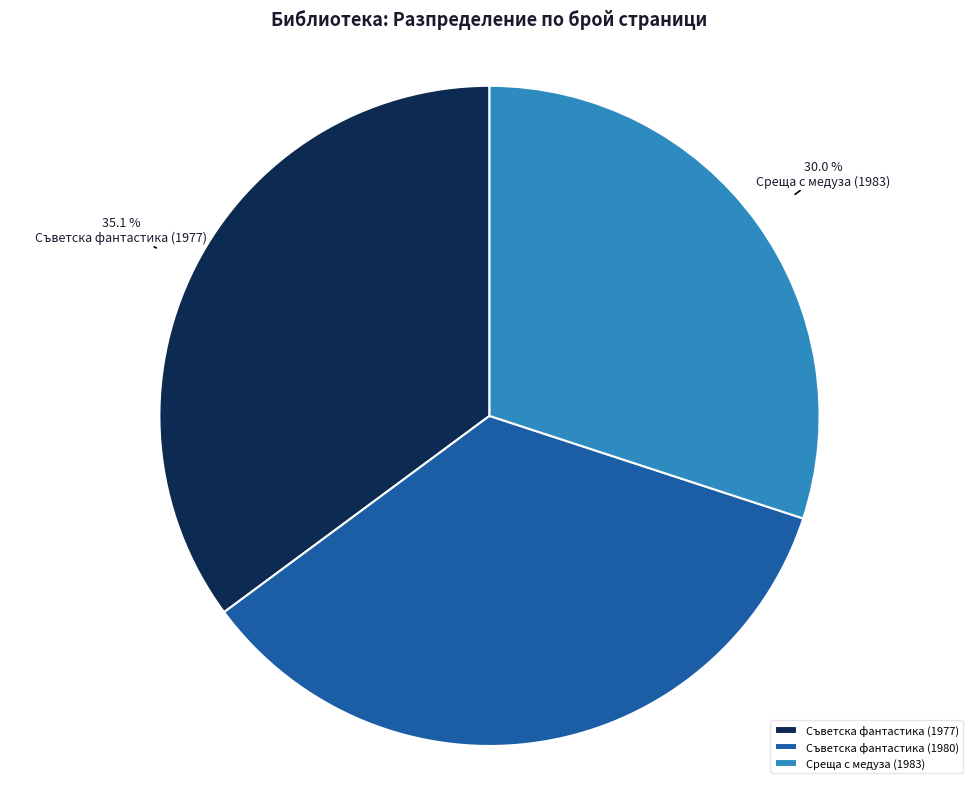

What is the ratio of the value at Среща с медуза (1983) to the value at Съветска фантастика (1977)?

0.9